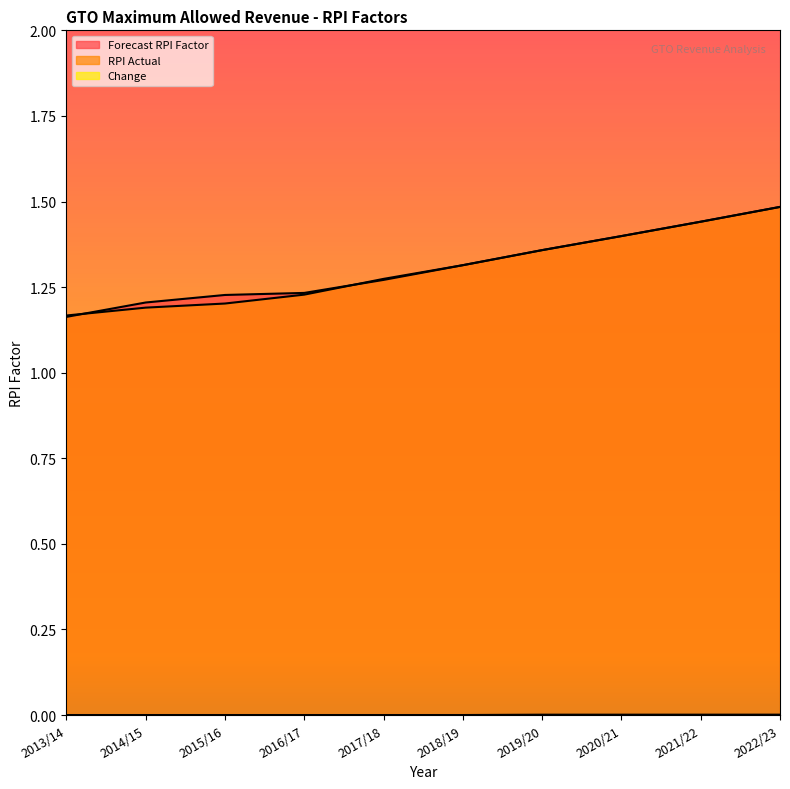

What is the maximum value for RPI Actual?

1.5